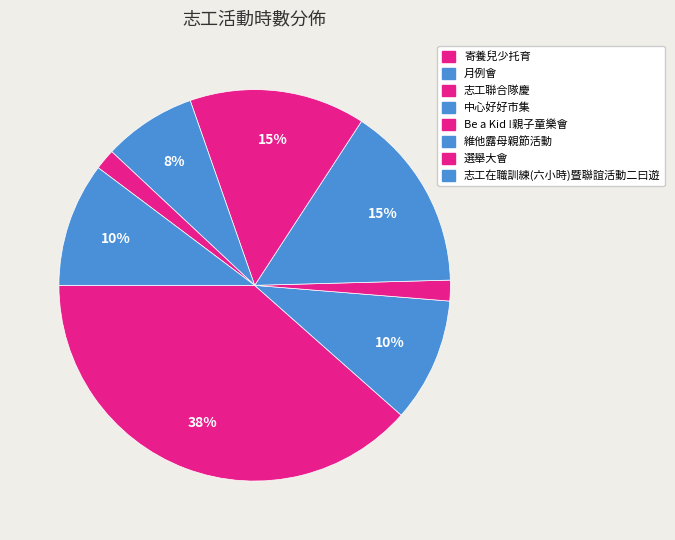

True or false: Be a Kid !親子童樂會 accounts for 15% of the total.

True